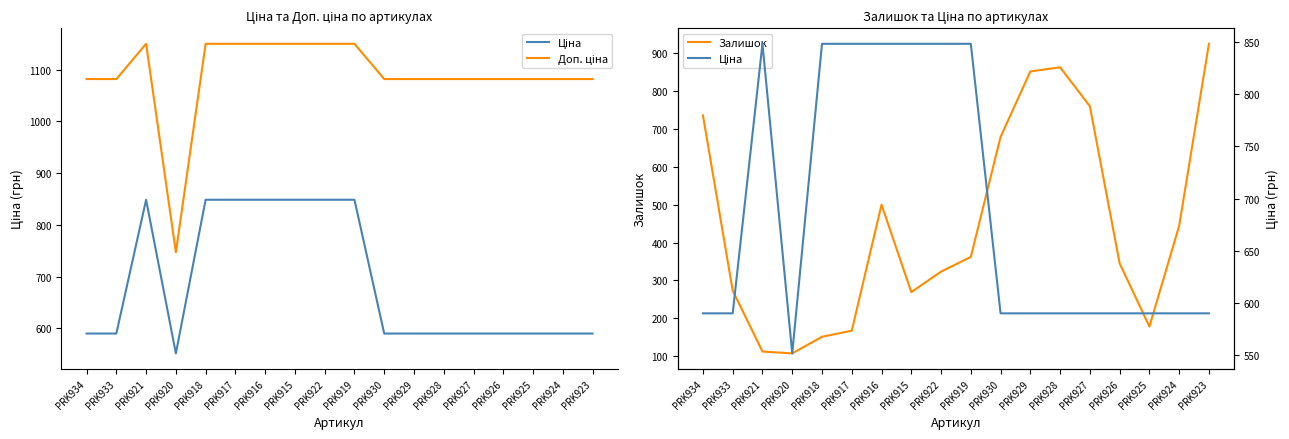

Reading left to right, what are all the values shown in this chart?

Ціна: PRK934=589.9	PRK933=589.9	PRK921=848.4	PRK920=551.5	PRK918=848.4	PRK917=848.4	PRK916=848.4	PRK915=848.4	PRK922=848.4	PRK919=848.4	PRK930=589.9	PRK929=589.9	PRK928=589.9	PRK927=589.9	PRK926=589.9	PRK925=589.9	PRK924=589.9	PRK923=589.9
Доп. ціна: PRK934=1081.7	PRK933=1081.7	PRK921=1149.7	PRK920=747.0	PRK918=1149.7	PRK917=1149.7	PRK916=1149.7	PRK915=1149.7	PRK922=1149.7	PRK919=1149.7	PRK930=1081.7	PRK929=1081.7	PRK928=1081.7	PRK927=1081.7	PRK926=1081.7	PRK925=1081.7	PRK924=1081.7	PRK923=1081.7
Залишок: PRK934=736.0	PRK933=273.0	PRK921=112.0	PRK920=107.0	PRK918=151.0	PRK917=167.0	PRK916=500.0	PRK915=269.0	PRK922=323.0	PRK919=362.0	PRK930=679.0	PRK929=852.0	PRK928=863.0	PRK927=760.0	PRK926=345.0	PRK925=178.0	PRK924=444.0	PRK923=925.0